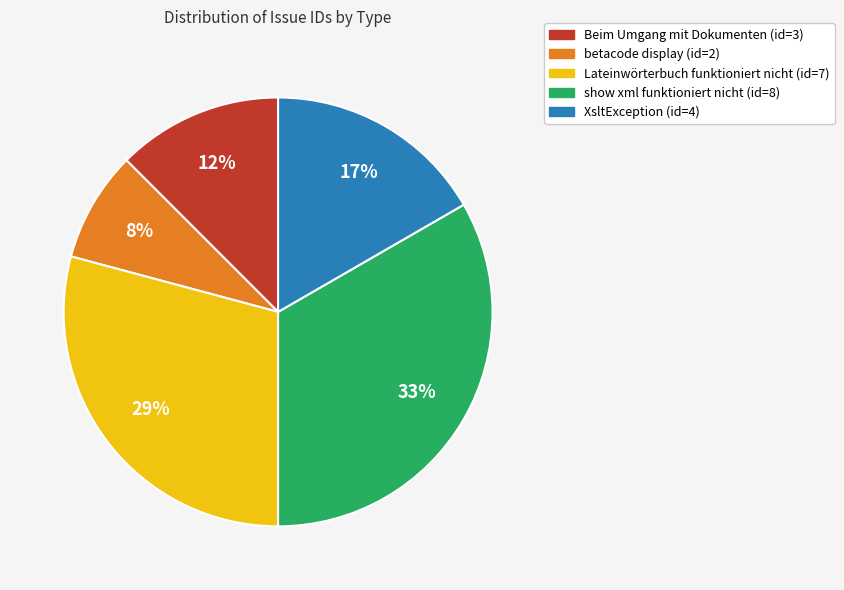

To the nearest percent, what is the average slice percentage?

20%